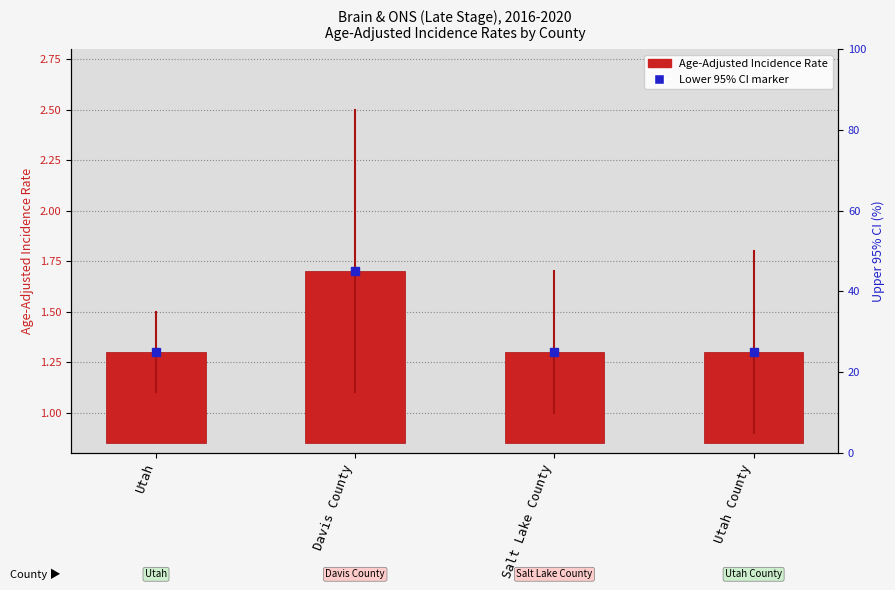

Which has a higher value, Utah or Salt Lake County?

Utah